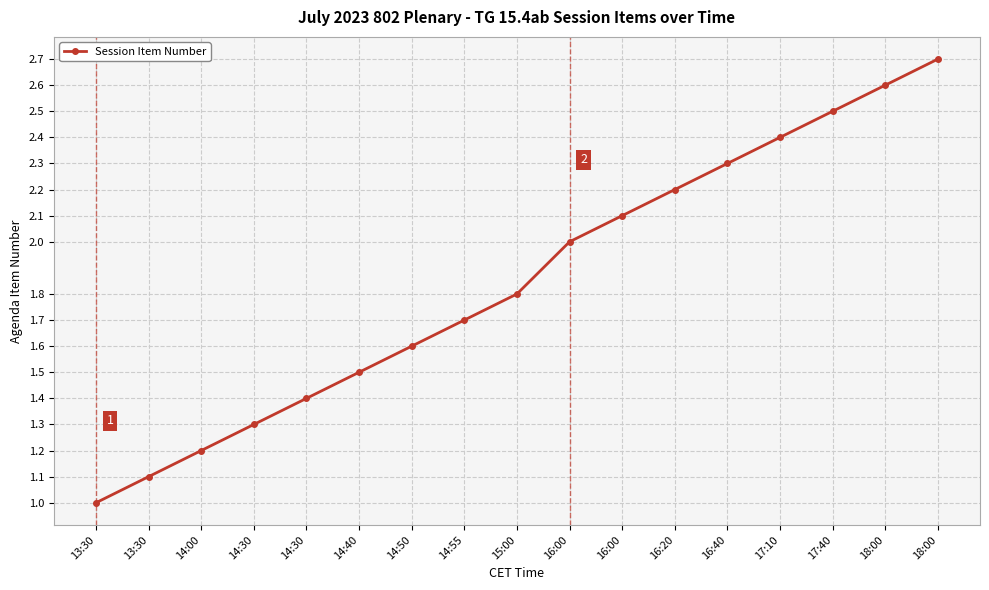

How many lines are shown in the chart?

1